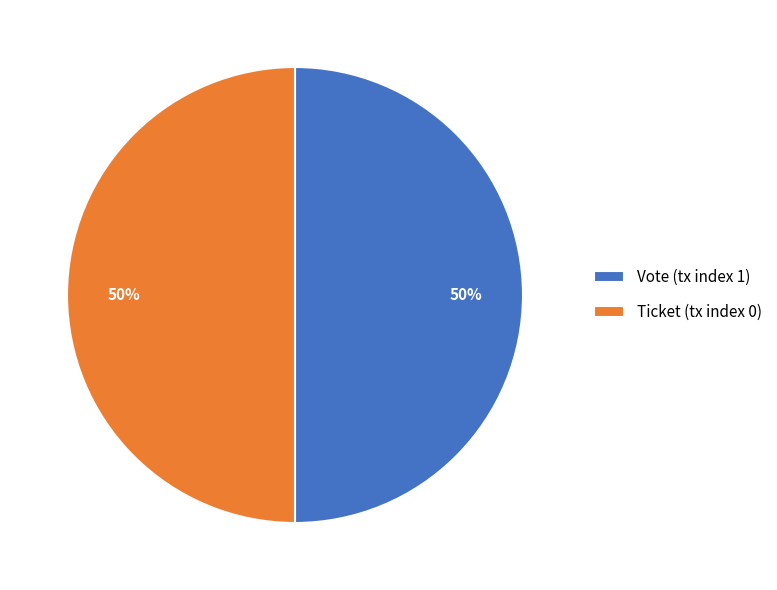

Approximately how many times larger is the value at Vote (tx index 1) compared to Ticket (tx index 0)?

1.0